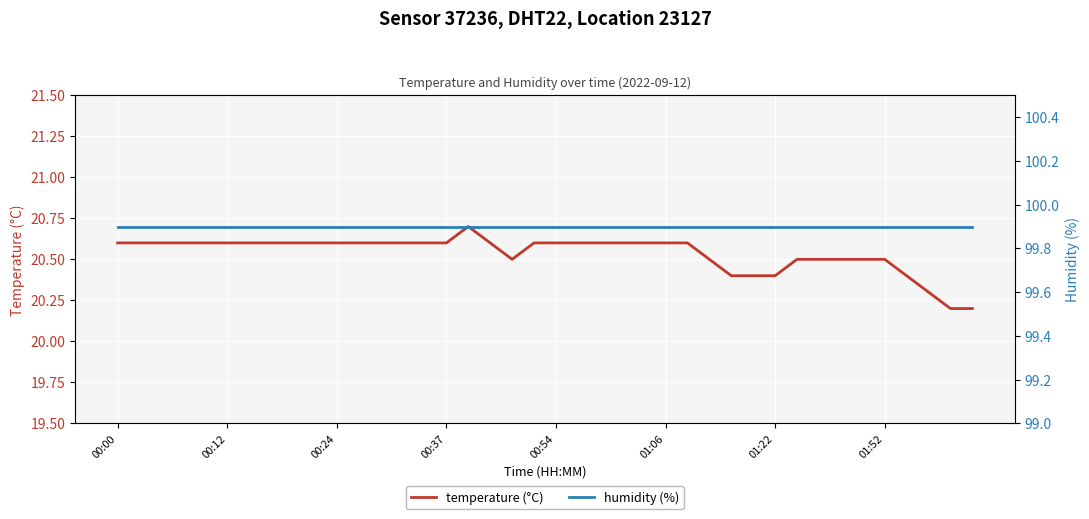

The value of humidity (%) at 24 is 99.9. True or false?

True